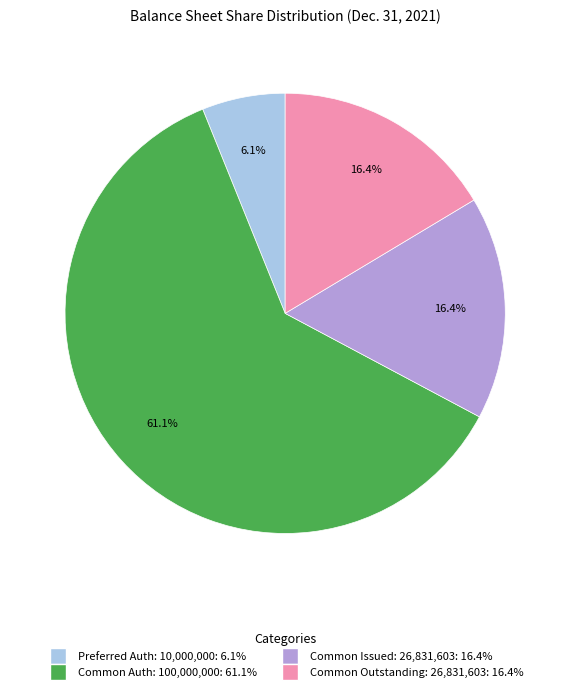

Is there any slice that represents more than half of the pie?

Yes